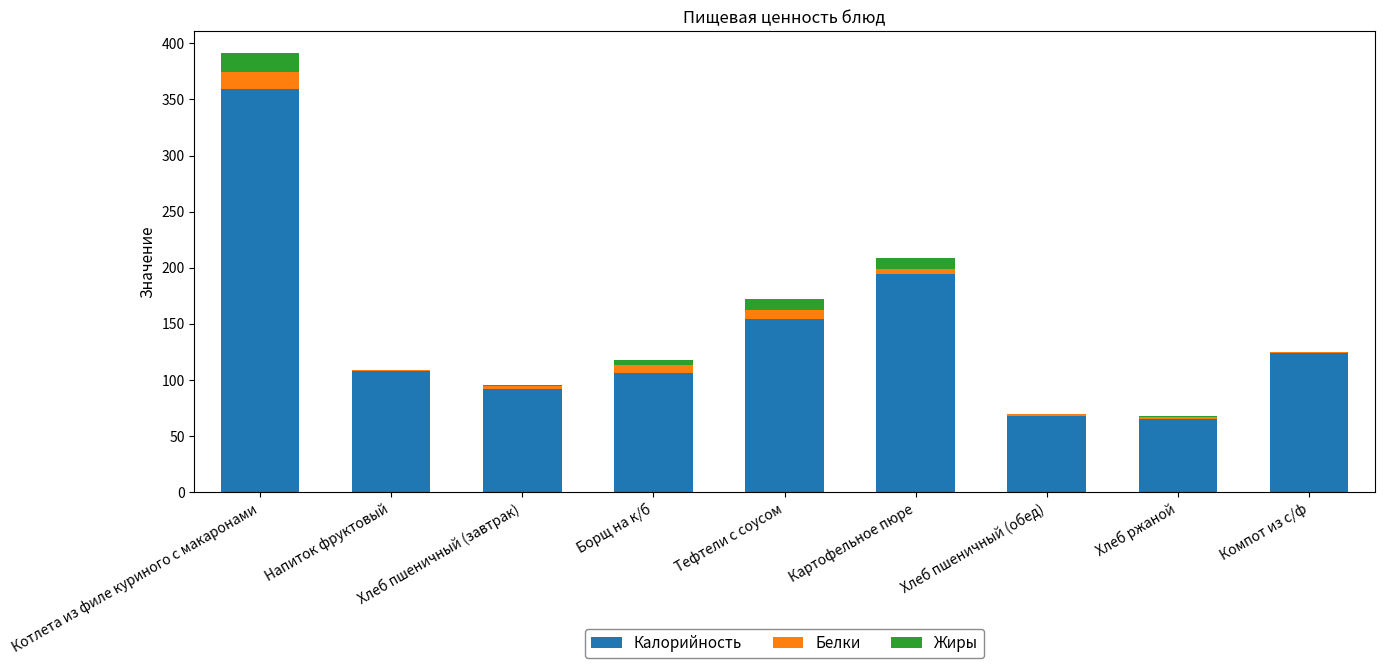

At which label does Калорийность reach its peak?

Котлета из филе куриного с макаронами